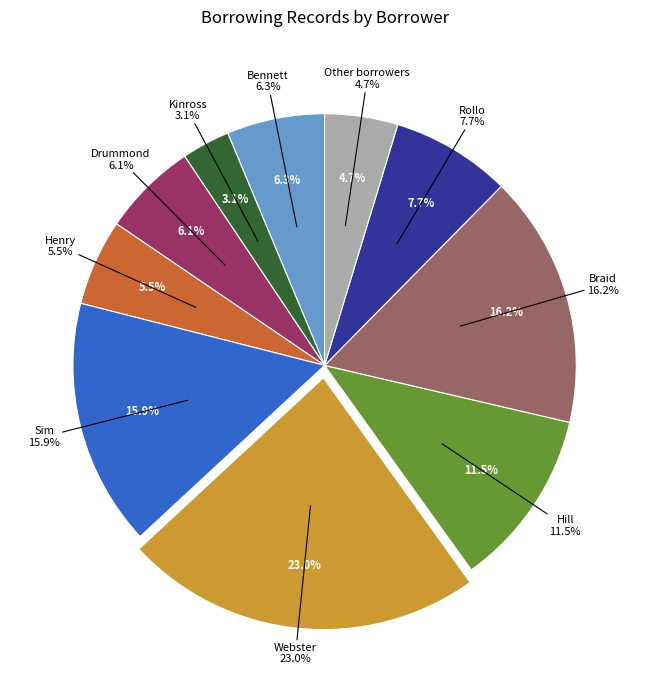

Does Hill account for over 50% of the chart?

No